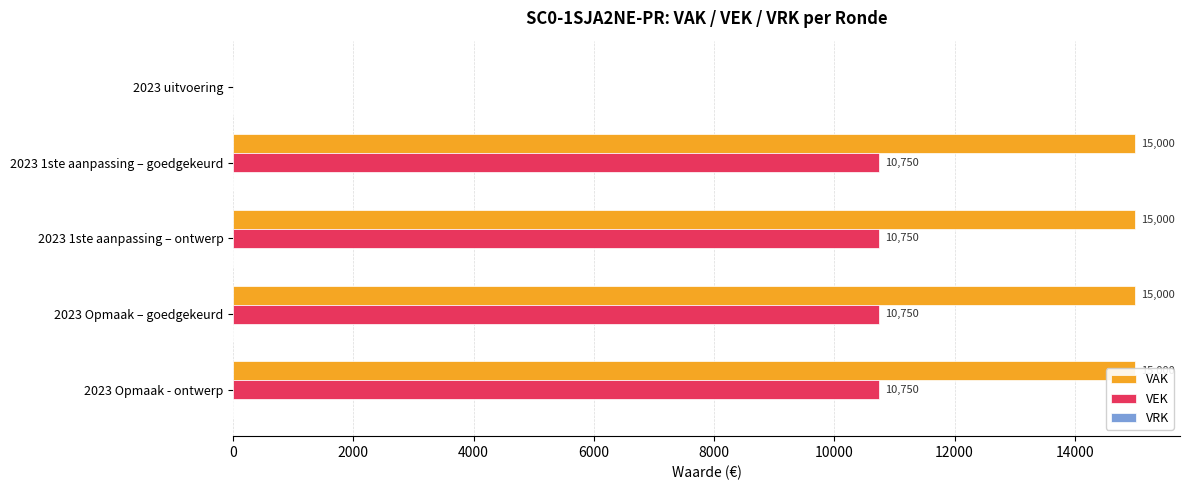

Rank the series by their maximum value, from highest to lowest.

VAK, VEK, VRK